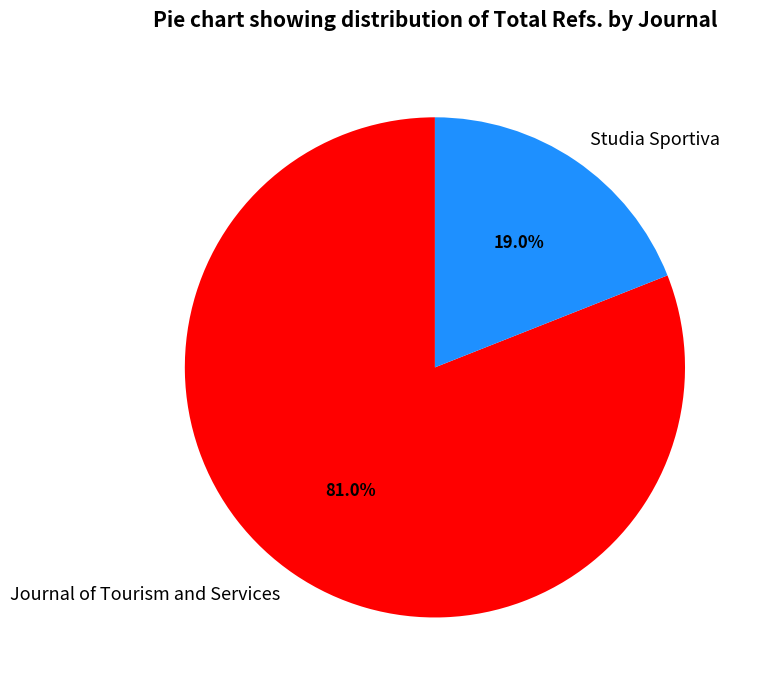

To the nearest percent, what portion does Studia Sportiva represent?

19%